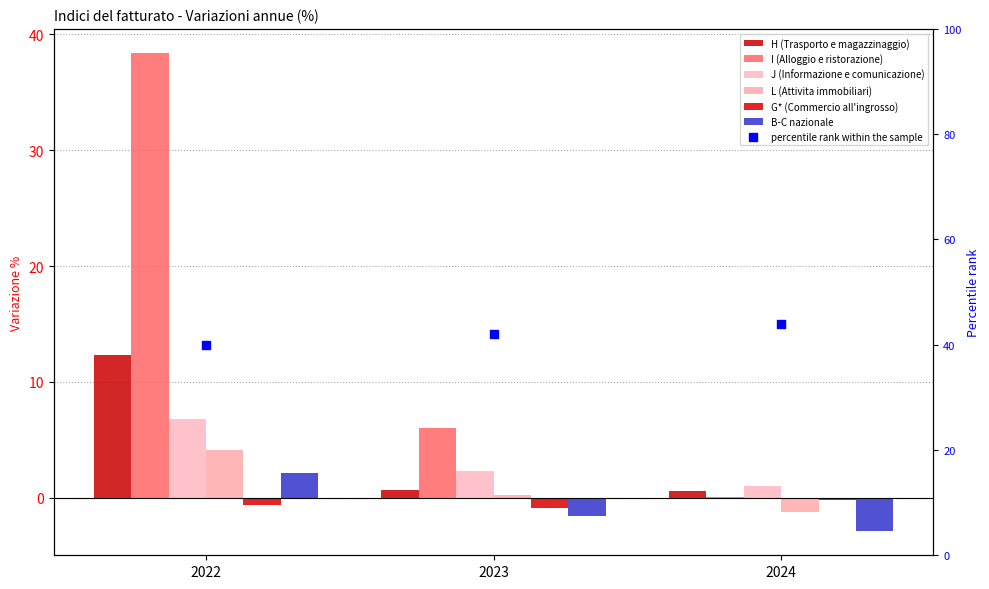

Is the value of H (Trasporto e magazzinaggio) at 2023 greater than the value of G* (Commercio all'ingrosso) at 2022?

Yes